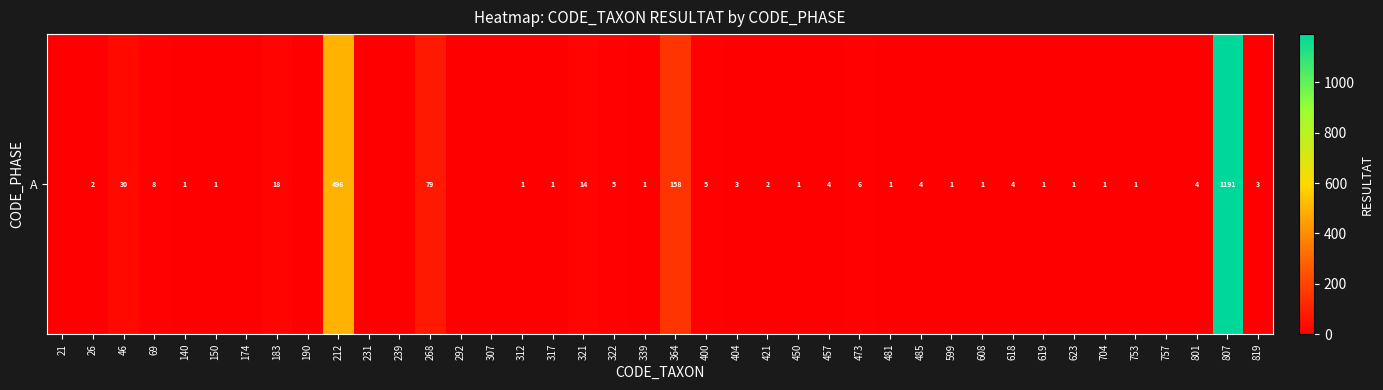

What is the average value?

51